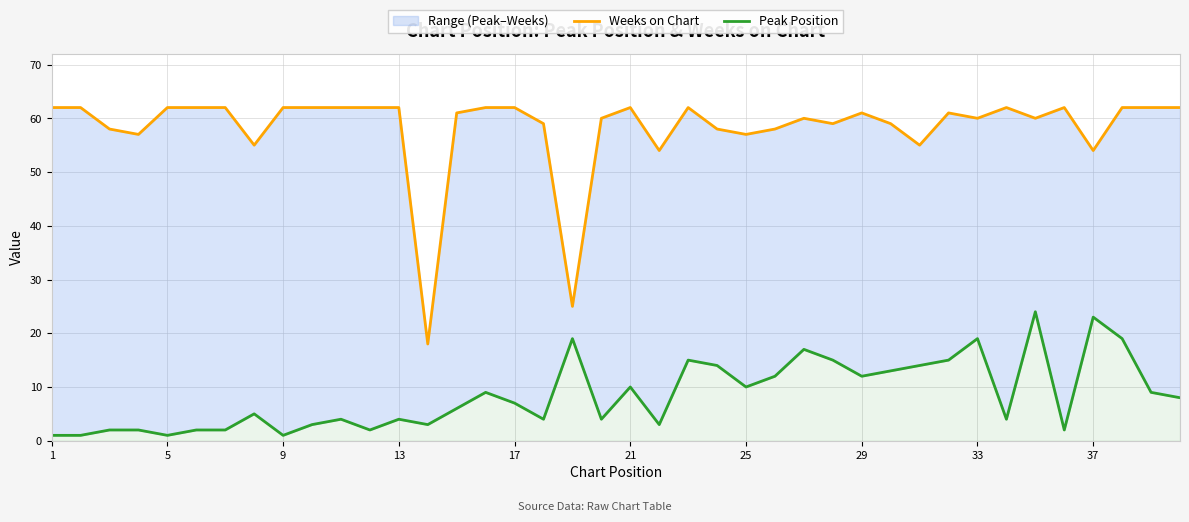

Does the chart have visible grid lines?

Yes